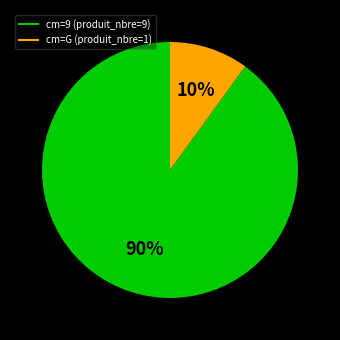

To the nearest percent, what is the difference between the largest and smallest slice percentages?

80%